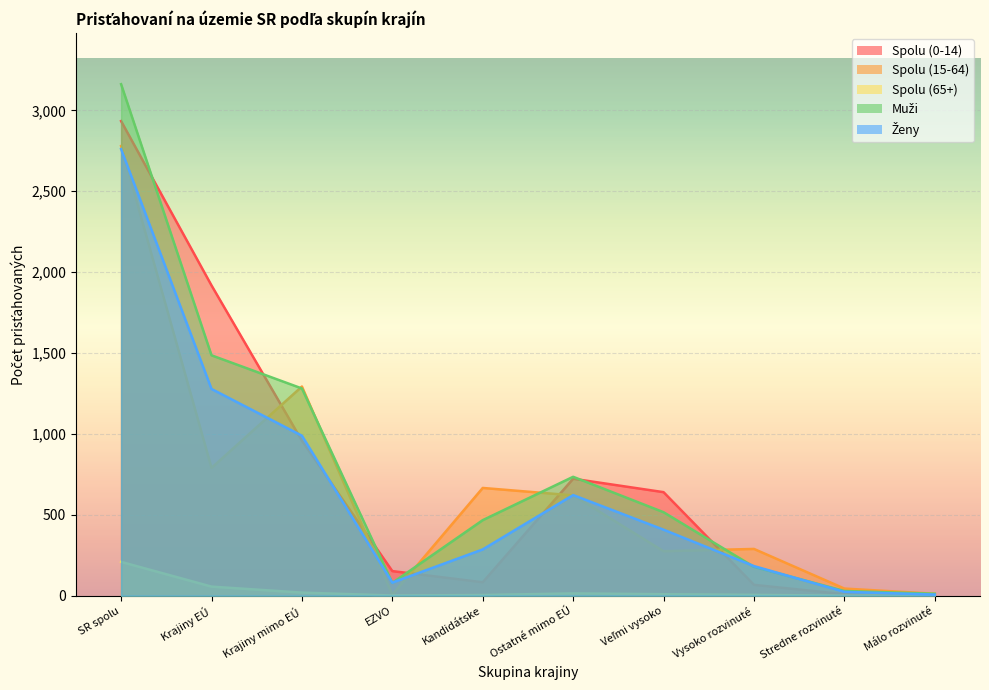

Reading left to right, extract all data points from this chart.

Spolu (0-14): SR spolu=2934	Krajiny EÚ=1918	Krajiny mimo EÚ=958	EZVO=152	Kandidátske=83	Ostatné mimo EÚ=723	Veľmi vysoko=640	Vysoko rozvinuté=67	Stredne rozvinuté=9	Málo rozvinuté=7
Spolu (15-64): SR spolu=2780	Krajiny EÚ=790	Krajiny mimo EÚ=1293	EZVO=7	Kandidátske=666	Ostatné mimo EÚ=620	Veľmi vysoko=275	Vysoko rozvinuté=289	Stredne rozvinuté=44	Málo rozvinuté=12
Spolu (65+): SR spolu=209	Krajiny EÚ=56	Krajiny mimo EÚ=19	EZVO=1	Kandidátske=4	Ostatné mimo EÚ=14	Veľmi vysoko=9	Vysoko rozvinuté=5	Stredne rozvinuté=0	Málo rozvinuté=0
Muži: SR spolu=3162	Krajiny EÚ=1486	Krajiny mimo EÚ=1281	EZVO=79	Kandidátske=467	Ostatné mimo EÚ=735	Veľmi vysoko=516	Vysoko rozvinuté=178	Stredne rozvinuté=29	Málo rozvinuté=12
Ženy: SR spolu=2761	Krajiny EÚ=1278	Krajiny mimo EÚ=989	EZVO=81	Kandidátske=286	Ostatné mimo EÚ=622	Veľmi vysoko=408	Vysoko rozvinuté=183	Stredne rozvinuté=24	Málo rozvinuté=7